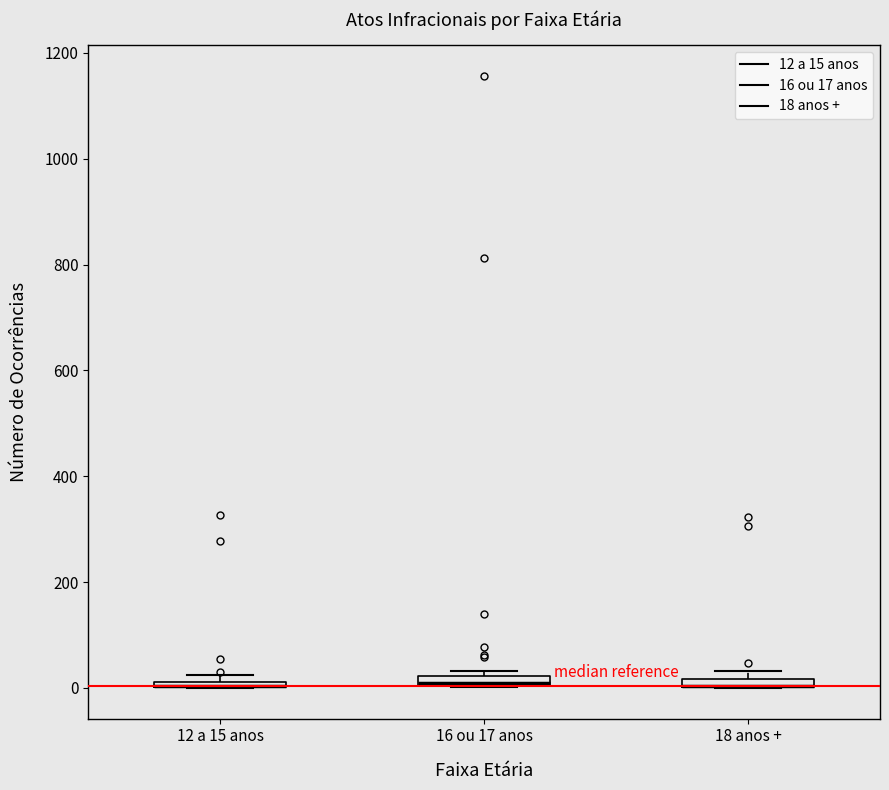

Where is the lower edge of the box for 18 anos + on the y-axis? The values are not printed on the chart, so give them approximately, as read against the axis.

0